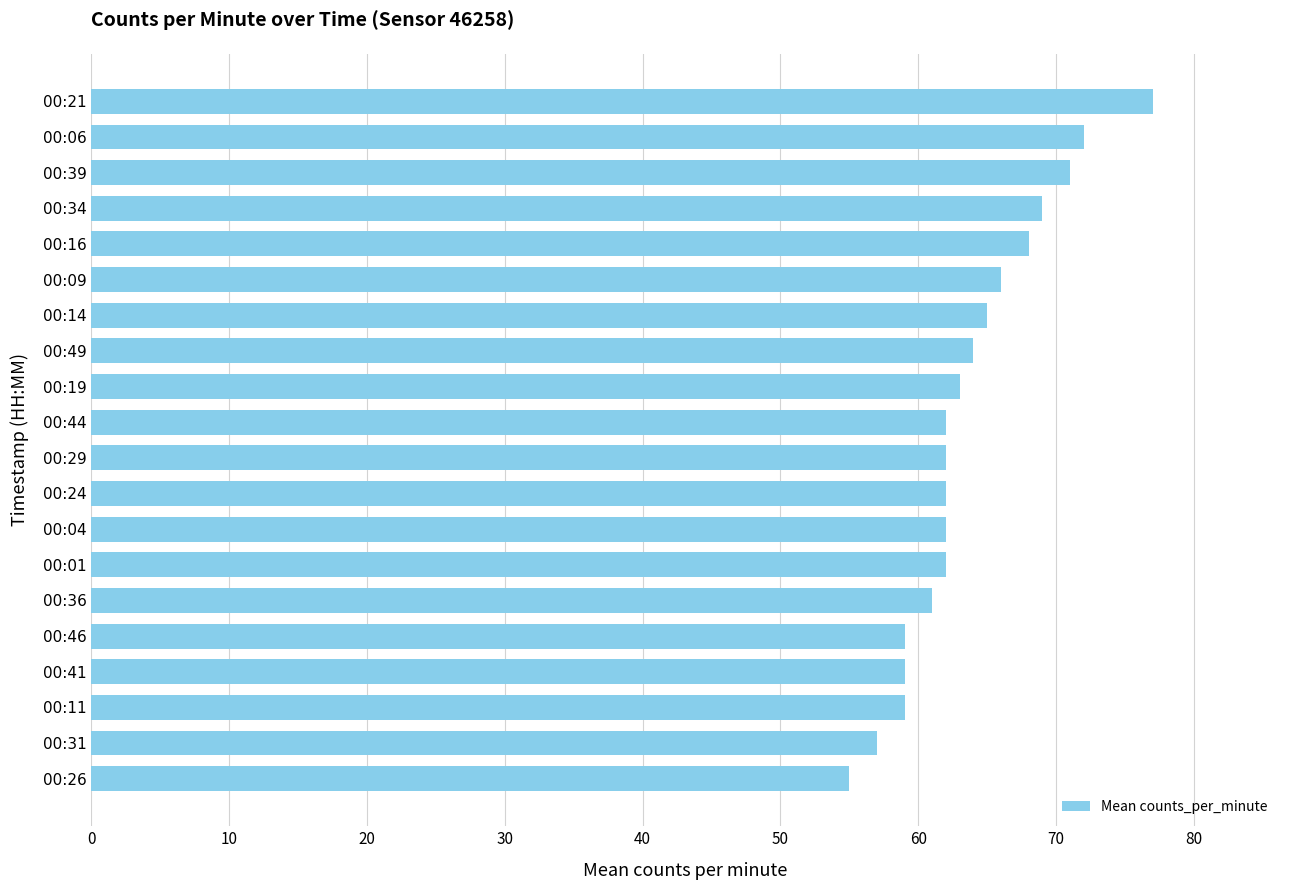

The chart shows a value of 72 at 00:06. True or false?

True